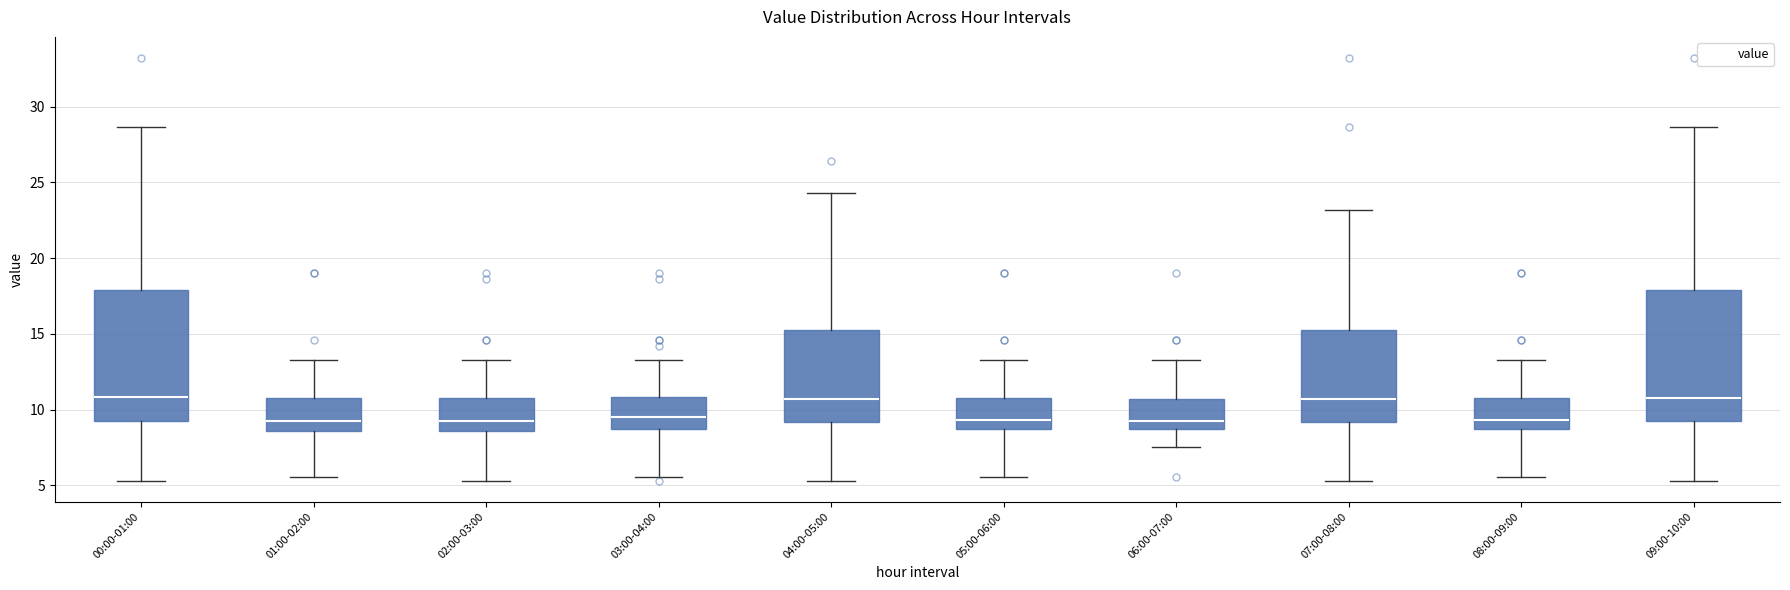

Reading left to right, read every box against the y-axis: the position of its median line, the range the box covers, and the ends of its whiskers. The values are not printed on the chart, so give them approximately, as read against the axis.

00:00-01:00: median 11.0, box 9.0 to 18.0, whiskers 5.5 to 28.5
01:00-02:00: median 9.5, box 8.5 to 11.0, whiskers 5.5 to 13.5
02:00-03:00: median 9.5, box 8.5 to 11.0, whiskers 5.5 to 13.5
03:00-04:00: median 9.5, box 8.5 to 11.0, whiskers 5.5 to 13.5
04:00-05:00: median 10.5, box 9.0 to 15.5, whiskers 5.5 to 24.5
05:00-06:00: median 9.5, box 8.5 to 11.0, whiskers 5.5 to 13.5
06:00-07:00: median 9.5, box 8.5 to 10.5, whiskers 7.5 to 13.5
07:00-08:00: median 10.5, box 9.0 to 15.5, whiskers 5.5 to 23.0
08:00-09:00: median 9.5, box 8.5 to 11.0, whiskers 5.5 to 13.5
09:00-10:00: median 10.5, box 9.0 to 18.0, whiskers 5.5 to 28.5